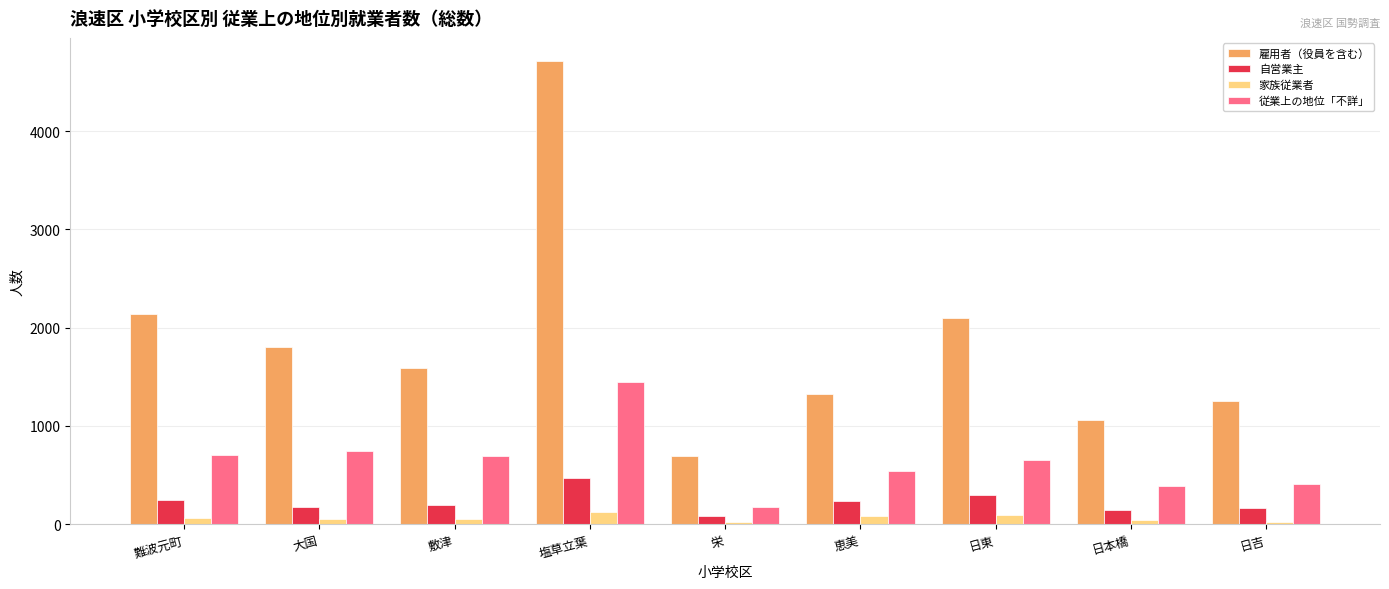

Which series changed the most between 大国 and 塩草立葉?

雇用者（役員を含む）